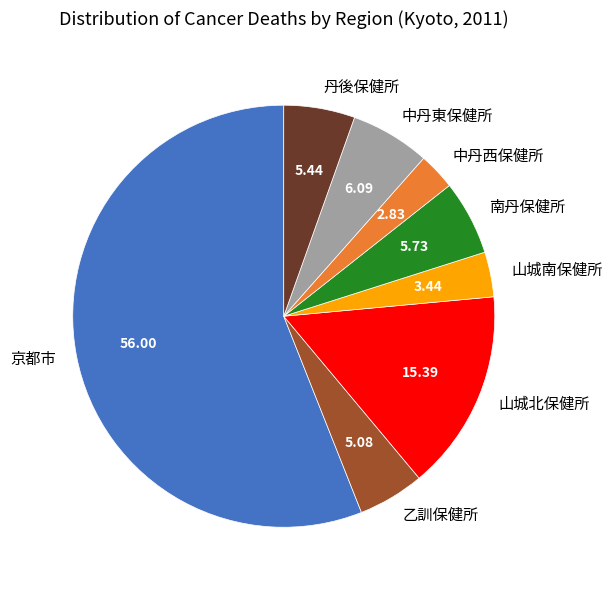

Does 南丹保健所 represent more than half of the total?

No